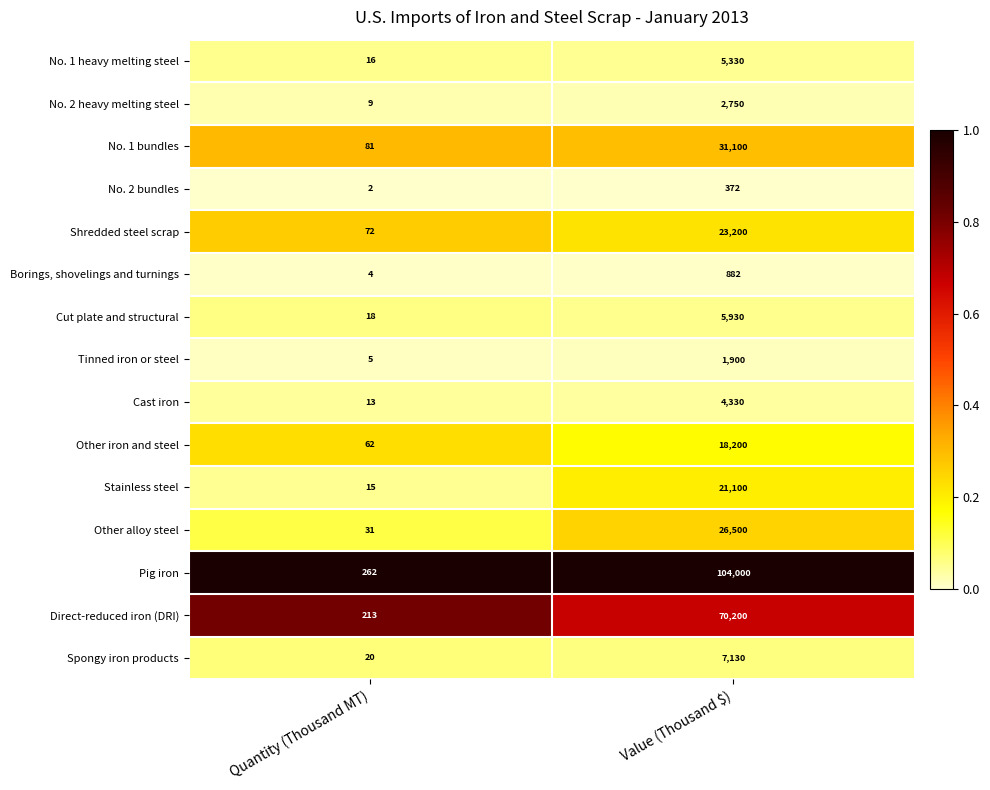

Is it true that Shredded steel scrap equals 72 at Quantity (Thousand MT)?

True